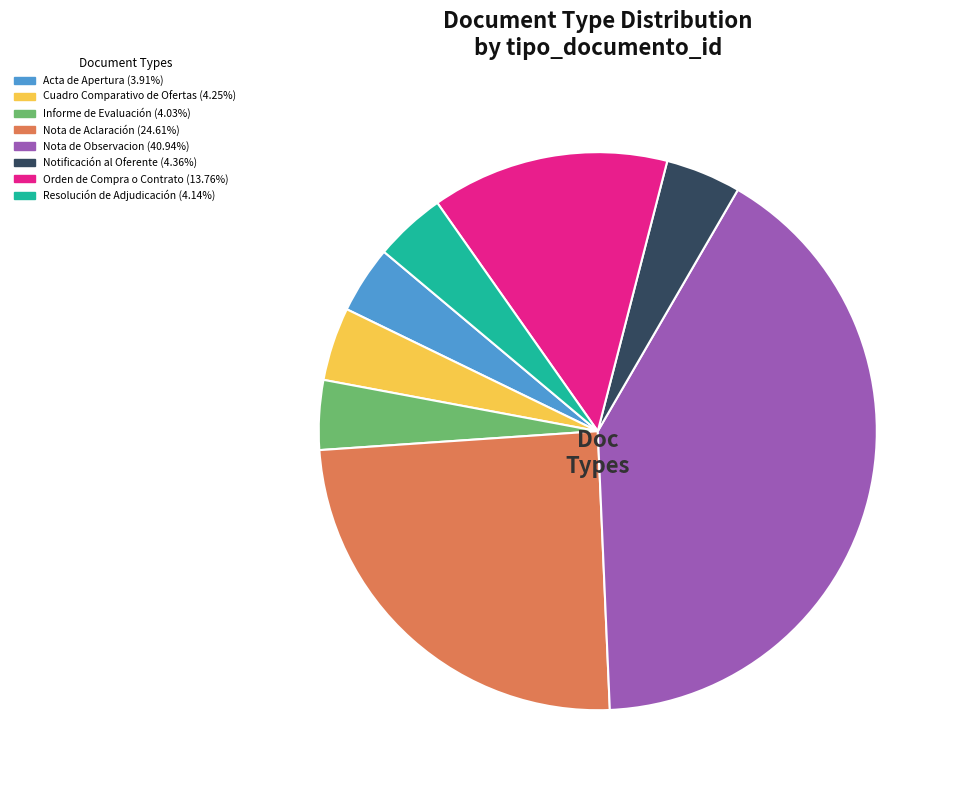

Count the number of slices in the pie.

8